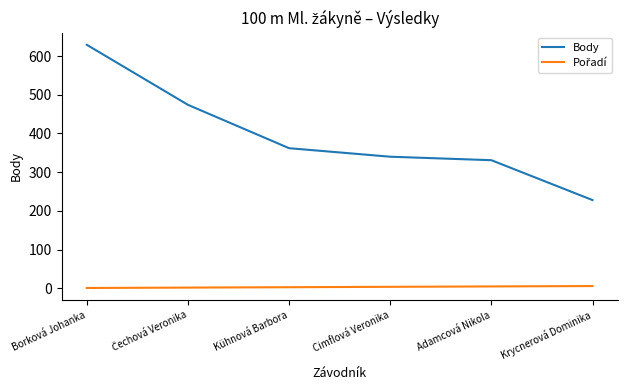

True or false: Body has more than 2 interior local peaks.

False